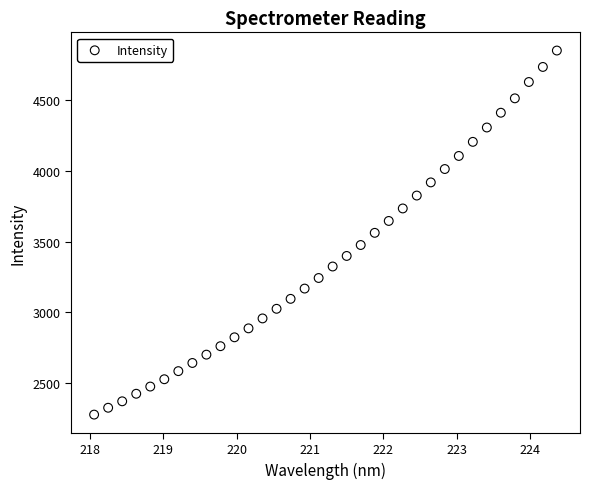

What is the range of Y values (max minus min)?

2568.9